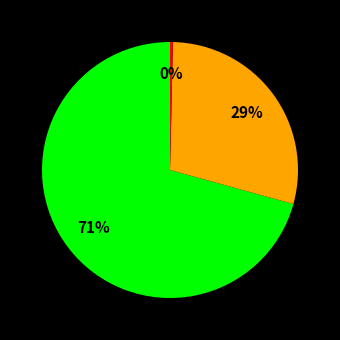

To the nearest percent, what is the average slice percentage?

33%